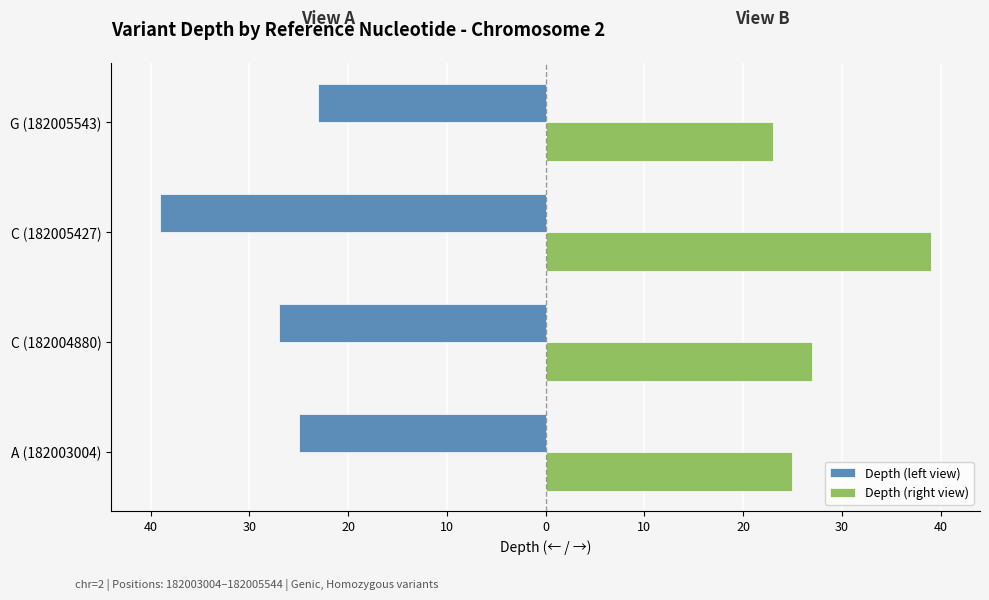

What is the value of the Depth (left view) bar at the 1st from the left?

-25